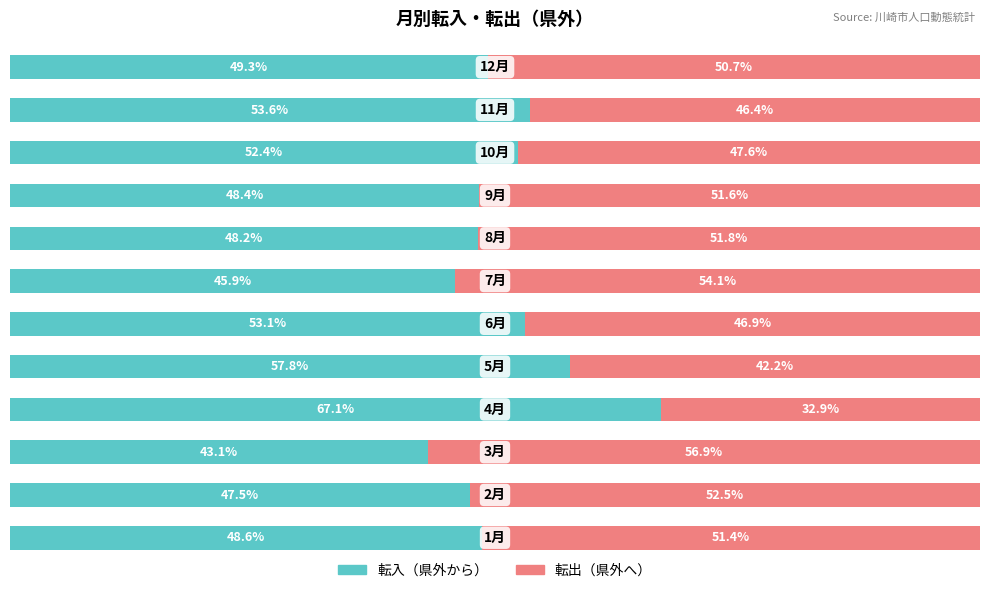

What are all the series names shown in the legend?

転入（県外から）, 転出（県外へ）